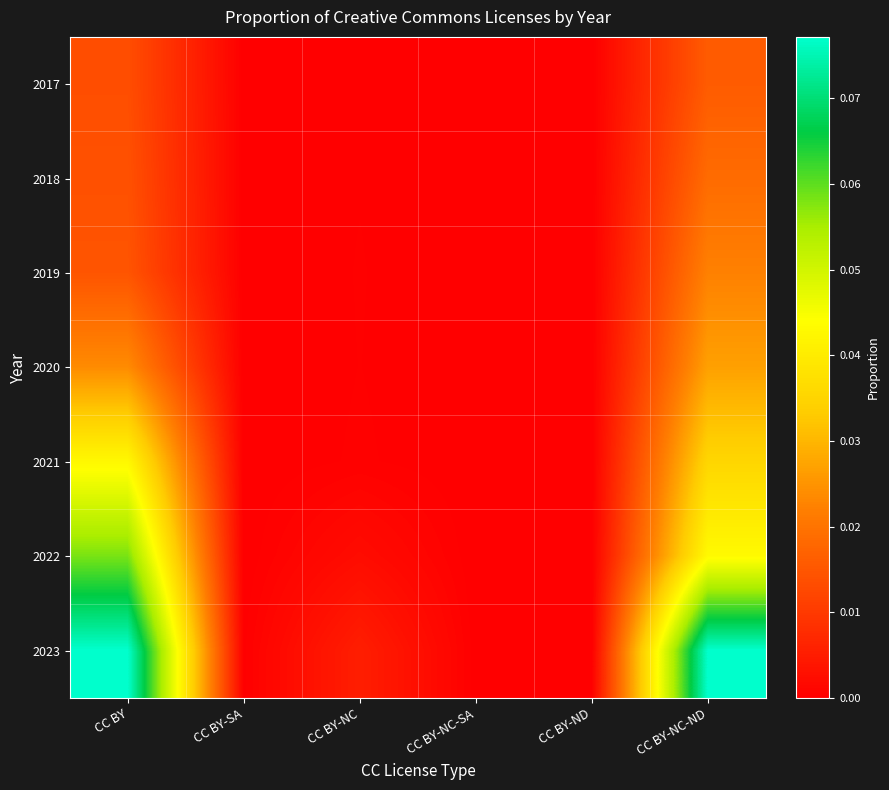

Between CC BY-NC and CC BY-NC-SA, which is larger?

CC BY-NC